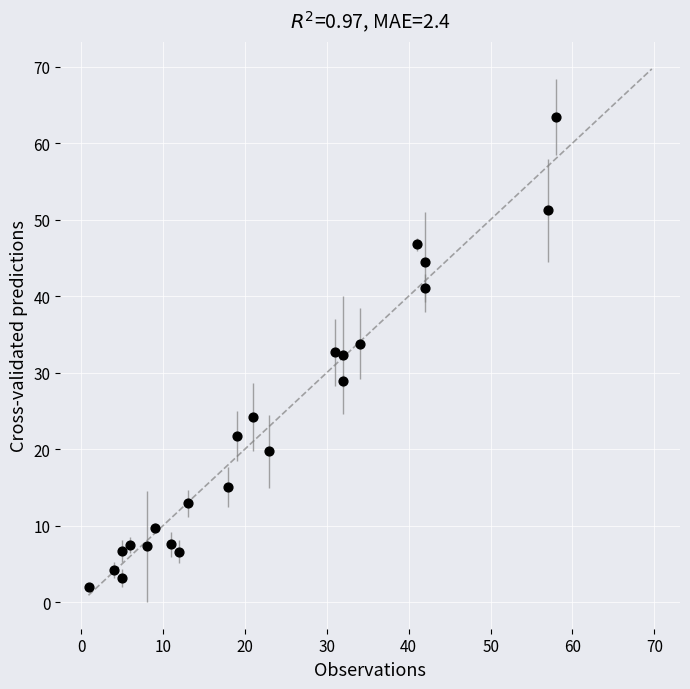

What is the range of X values (max minus min)?

57.0